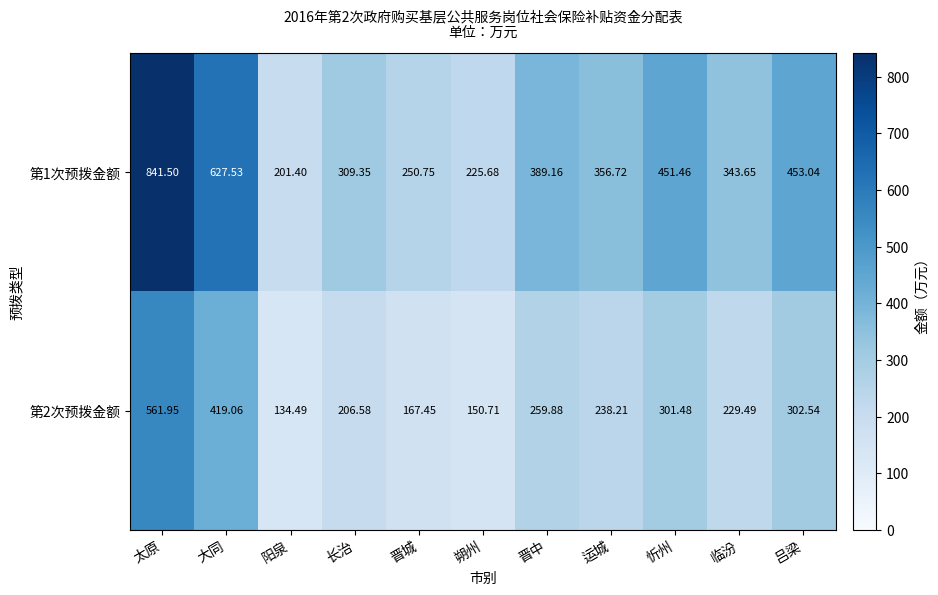

Which series has the largest total across all categories?

第1次预拨金额